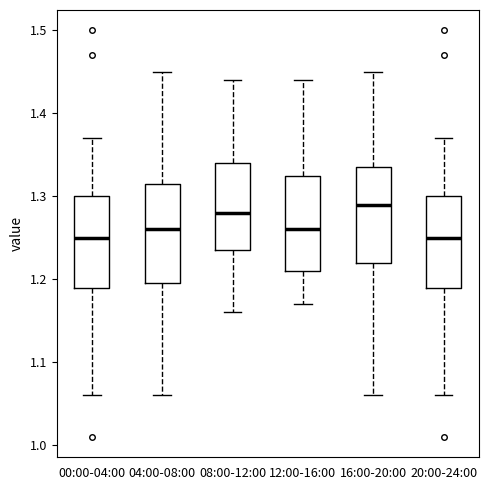

Which box has the highest median line?

16:00-20:00